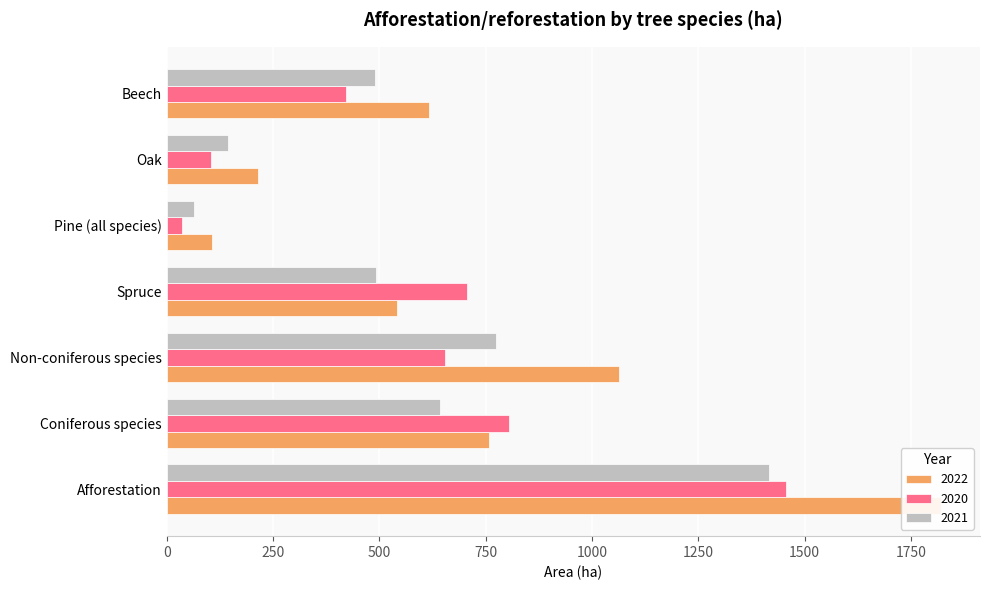

Read the 2022 value at Coniferous species.

757.2